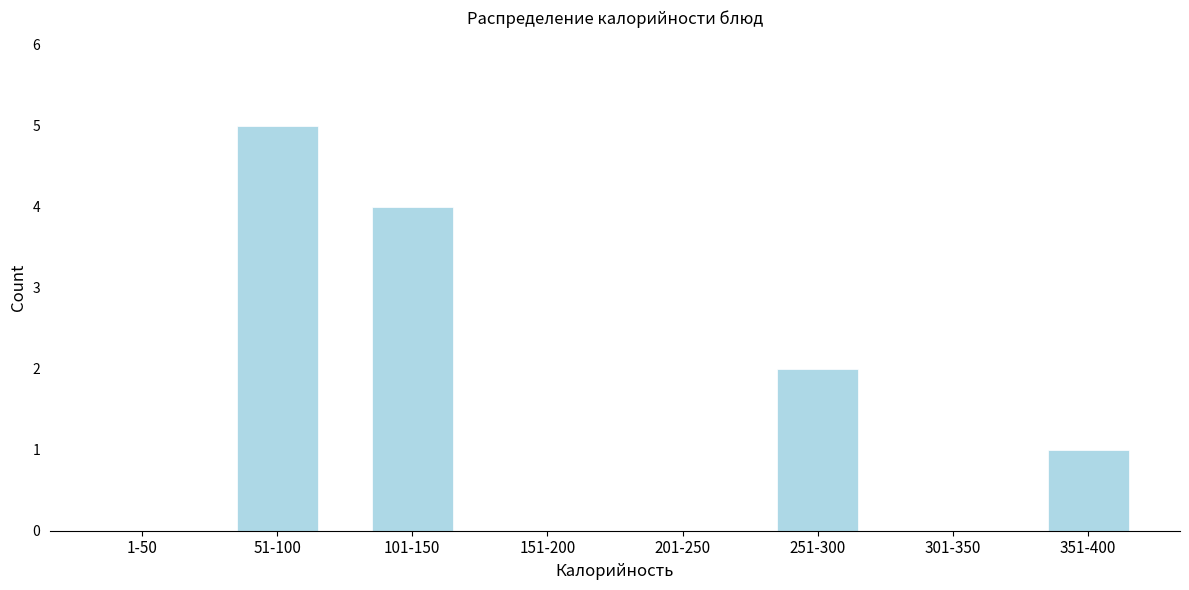

Reading left to right, list all the values displayed in this chart.

1-50=0	51-100=5	101-150=4	151-200=0	201-250=0	251-300=2	301-350=0	351-400=1